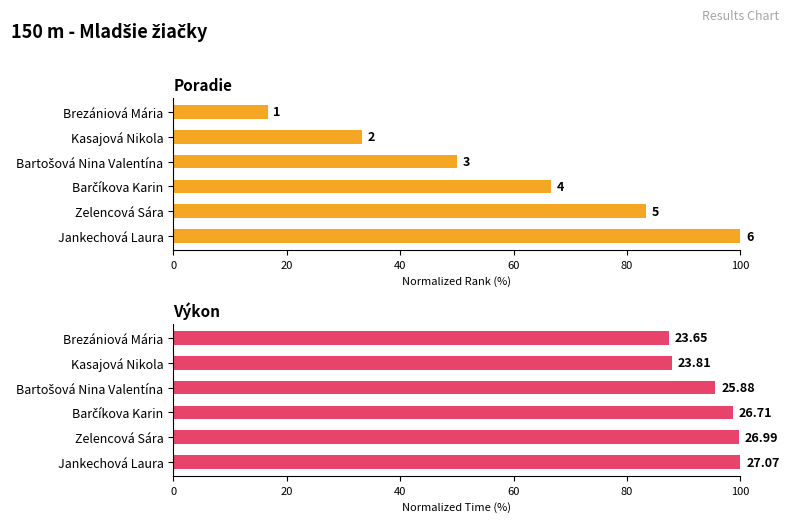

Reading left to right, list all the values displayed in this chart.

Poradie: 16.7	33.3	50.0	66.7	83.3	100.0
Výkon: 87.4	88.0	95.6	98.7	99.7	100.0